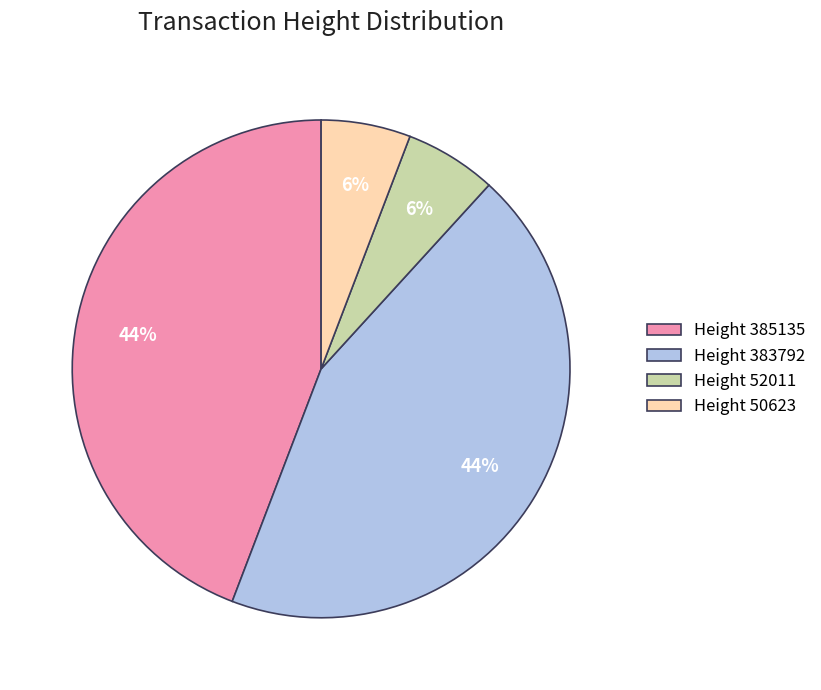

Approximately how many times larger is the value at Height 50623 compared to Height 52011?

1.0